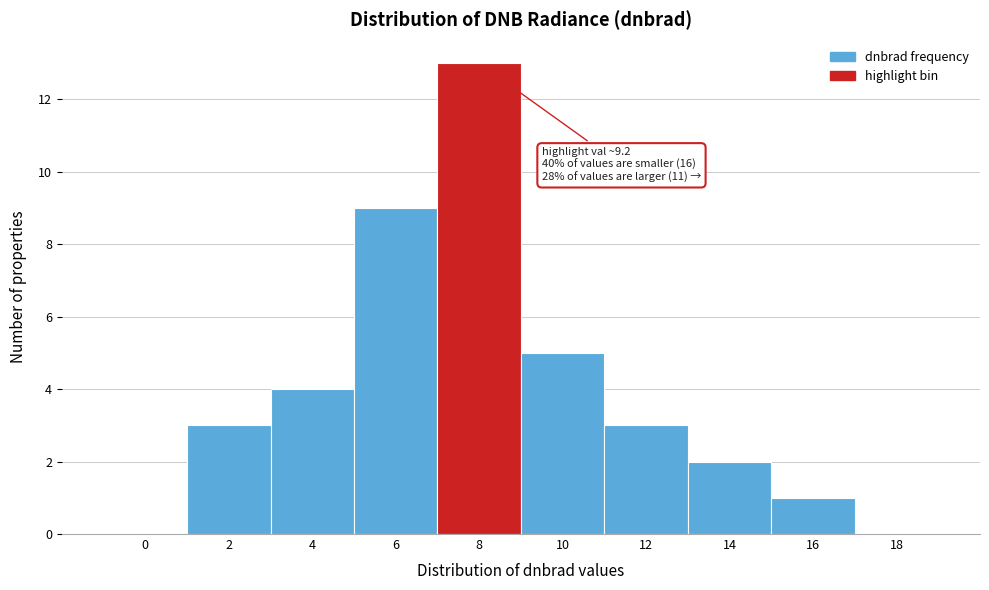

Reading left to right, what are all the values shown in this chart?

0=0	2=3	4=4	6=9	8=13	10=5	12=3	14=2	16=1	18=0